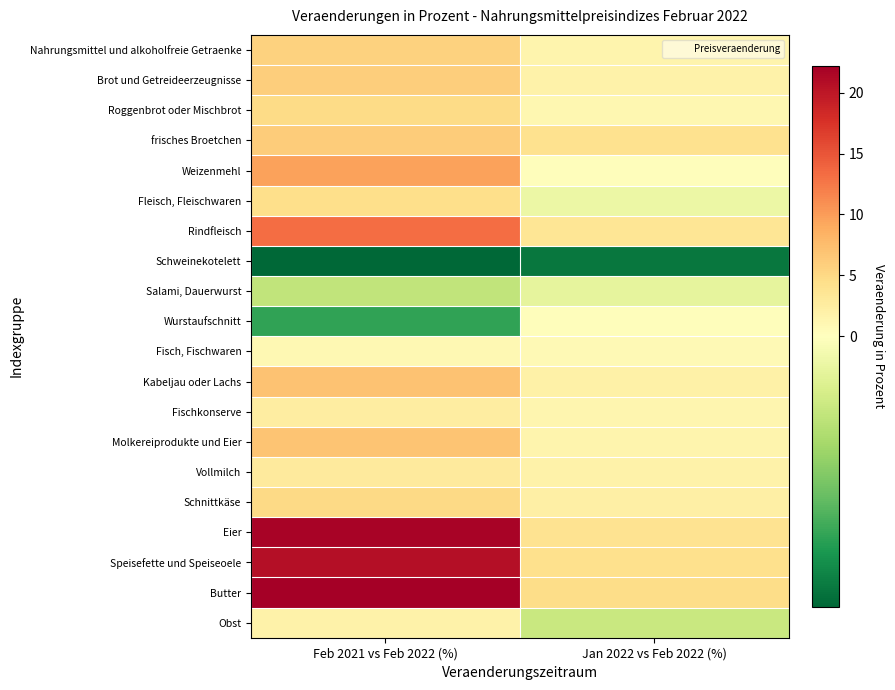

What is the greatest value displayed?

22.2